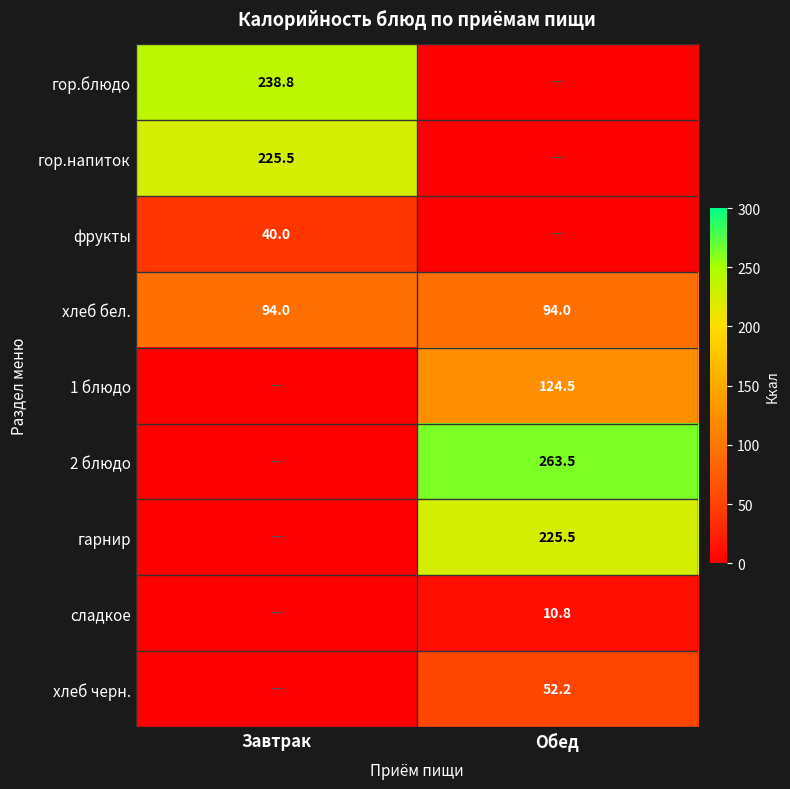

What is the sum of the хлеб бел. values at Завтрак and Обед?

188.0